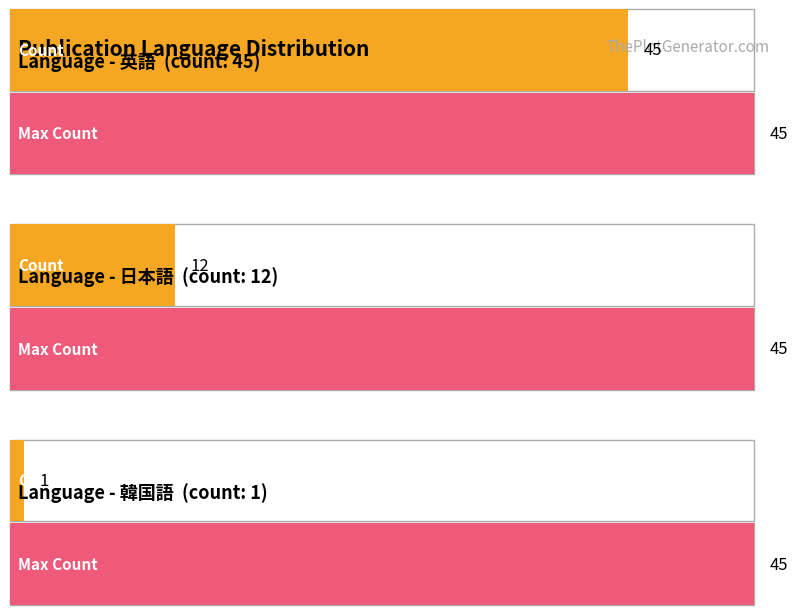

At which label is the value closest to 23?

日本語